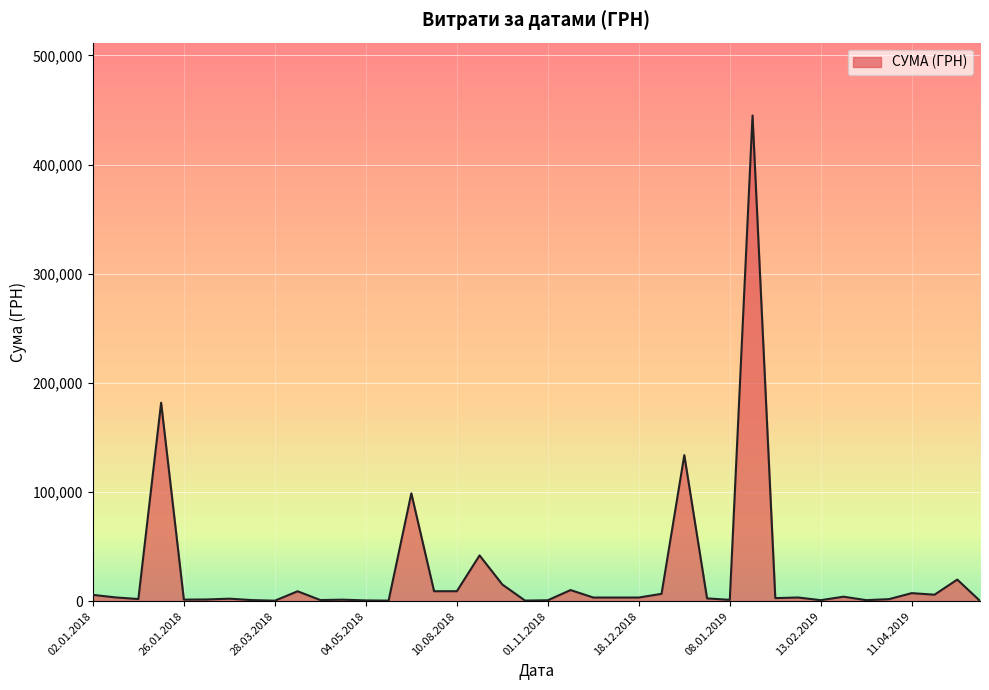

What is the greatest value displayed?

444884.0